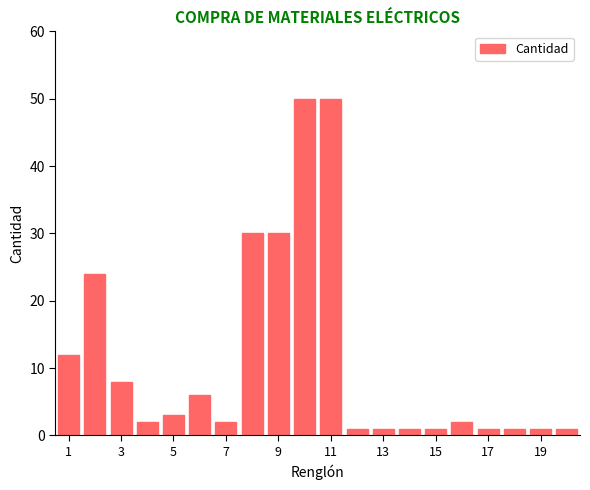

Reading left to right, what are all the values shown in this chart?

12	24	8	2	3	6	2	30	30	50	50	1	1	1	1	2	1	1	1	1